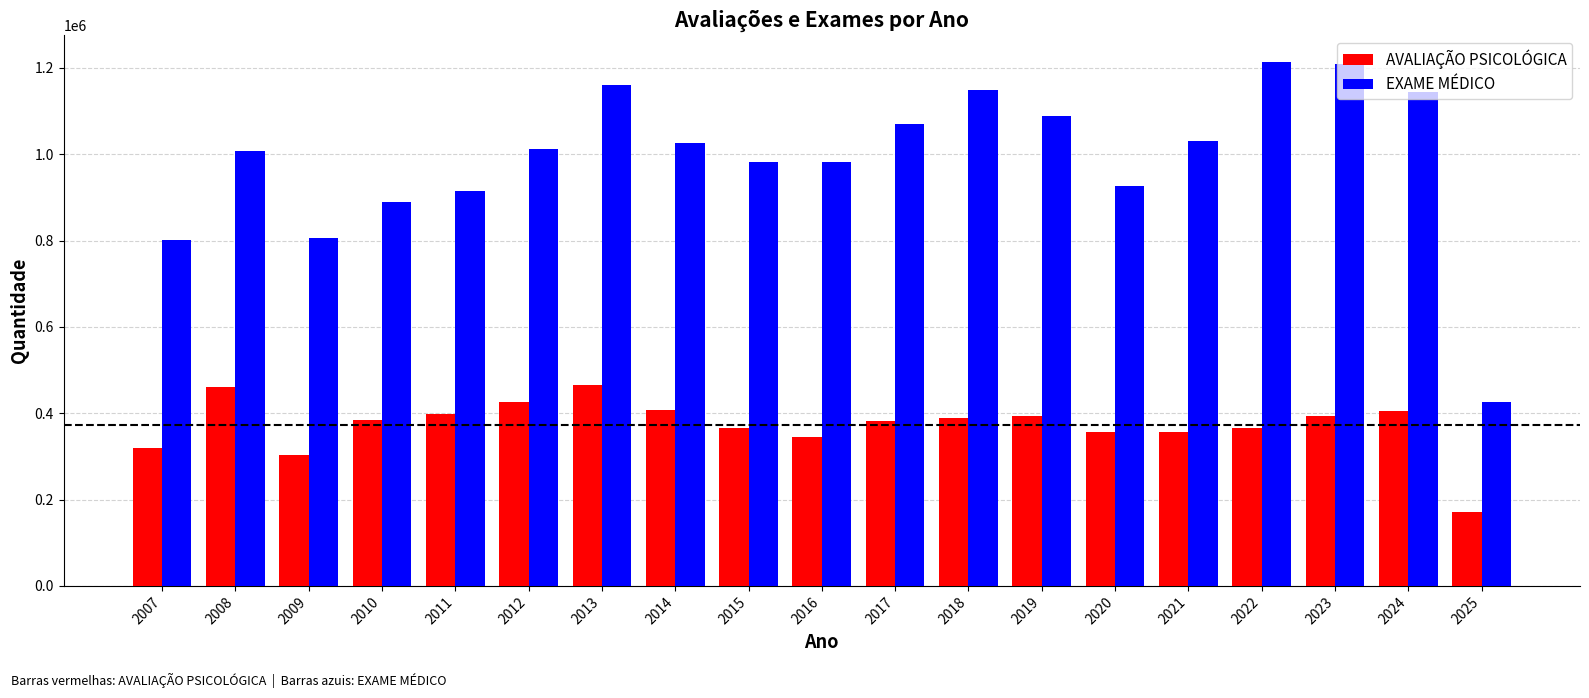

List the series in order of their overall mean, highest first.

EXAME MÉDICO, AVALIAÇÃO PSICOLÓGICA